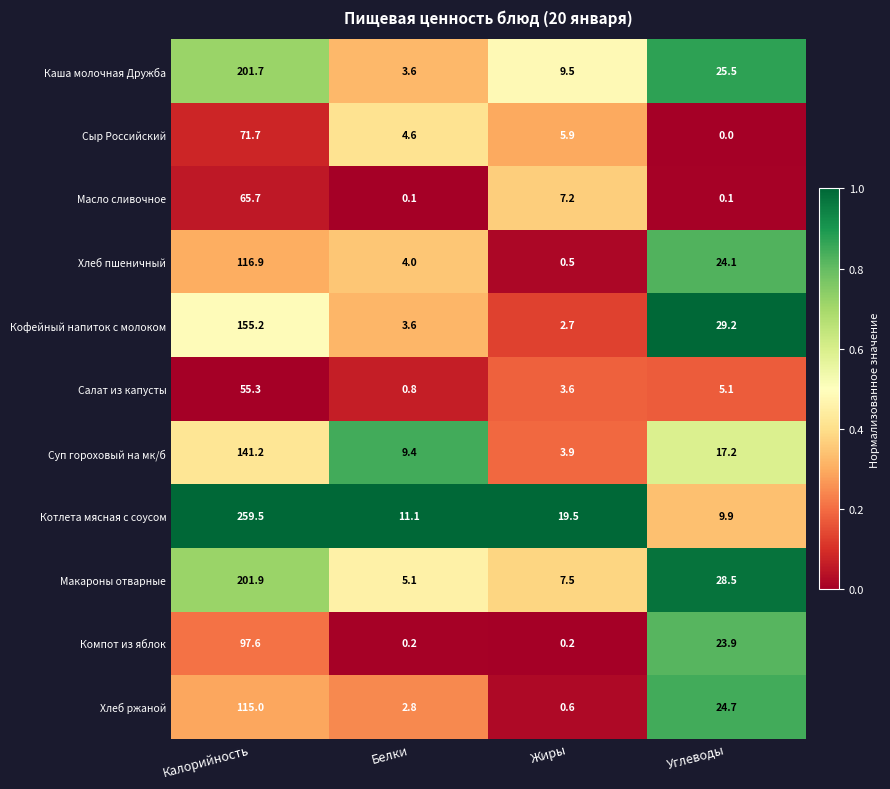

At which category is the sum across all series the highest?

Калорийность